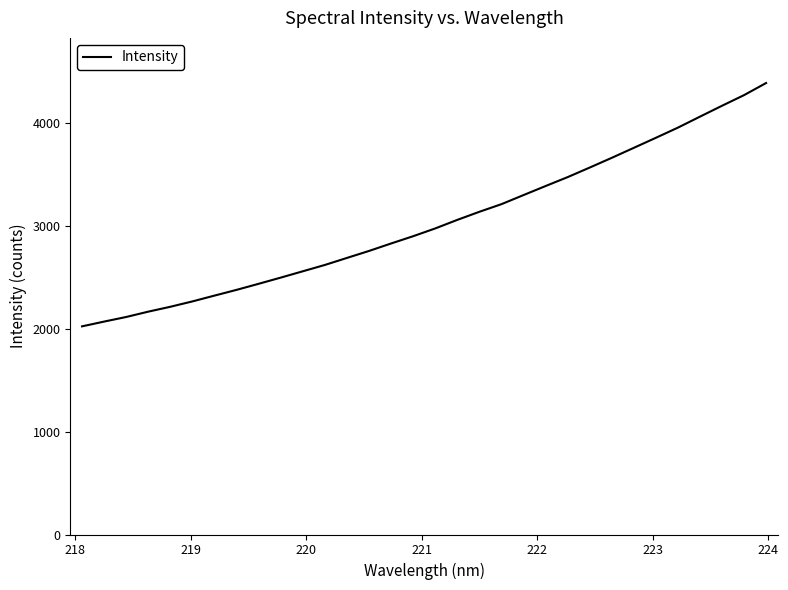

Is this an area chart (filled region under the line)?

No